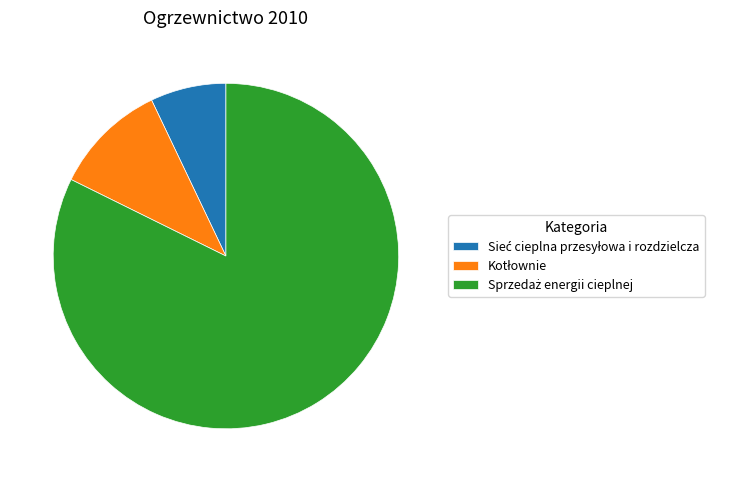

Is there a majority slice in this chart?

Yes